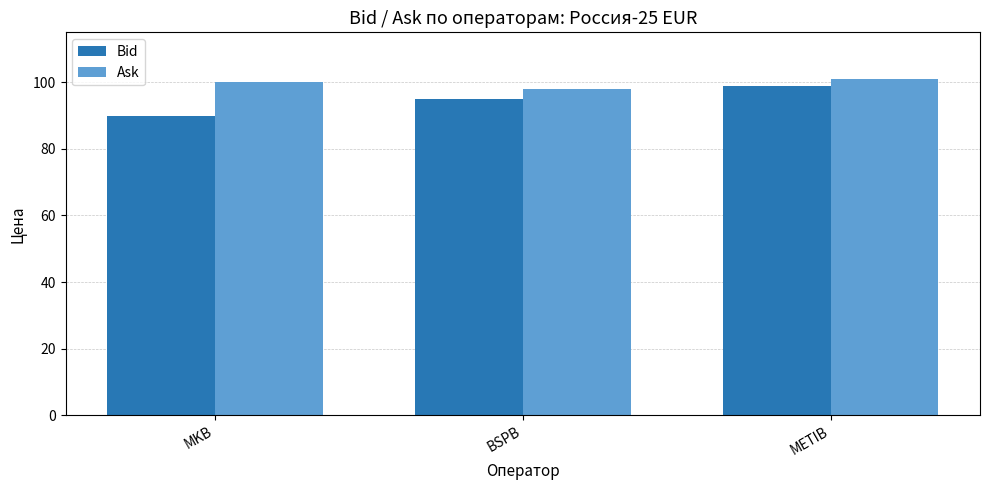

Does the chart contain any negative values?

No